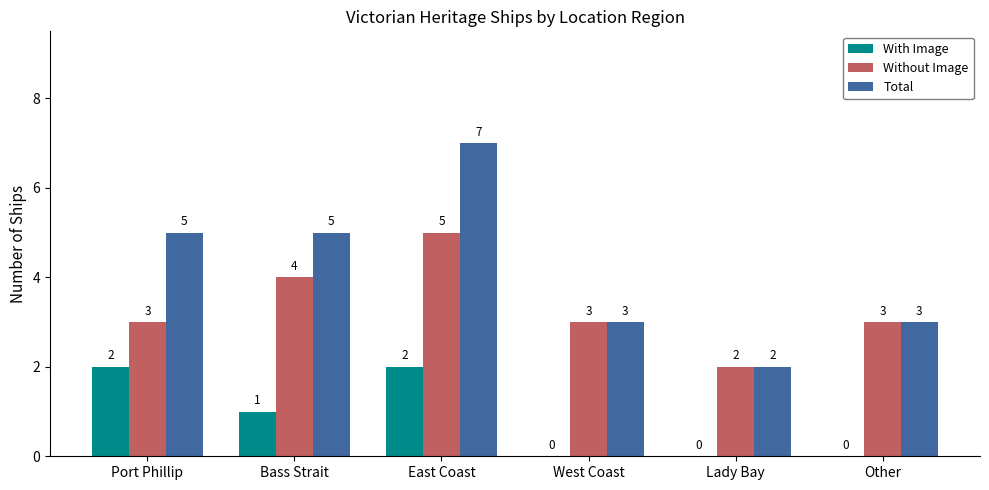

Where does the With Image series first go above 1?

Port Phillip